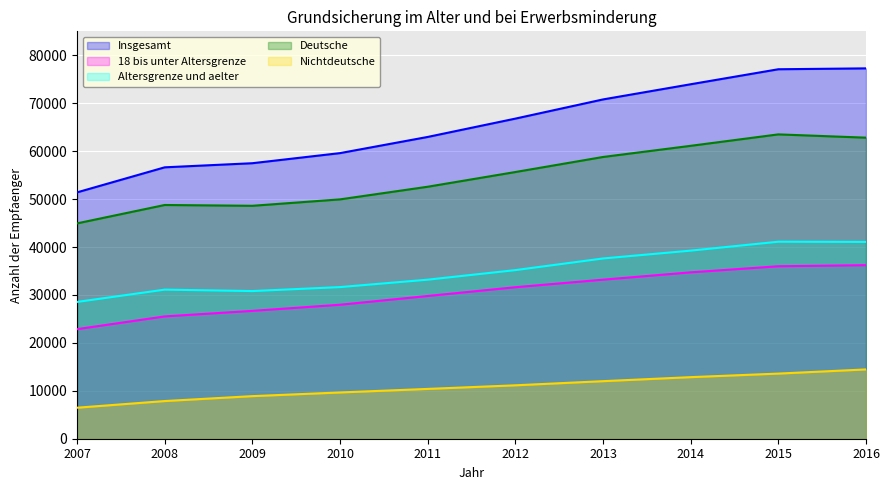

True or false: Insgesamt and Nichtdeutsche cross at least once.

False